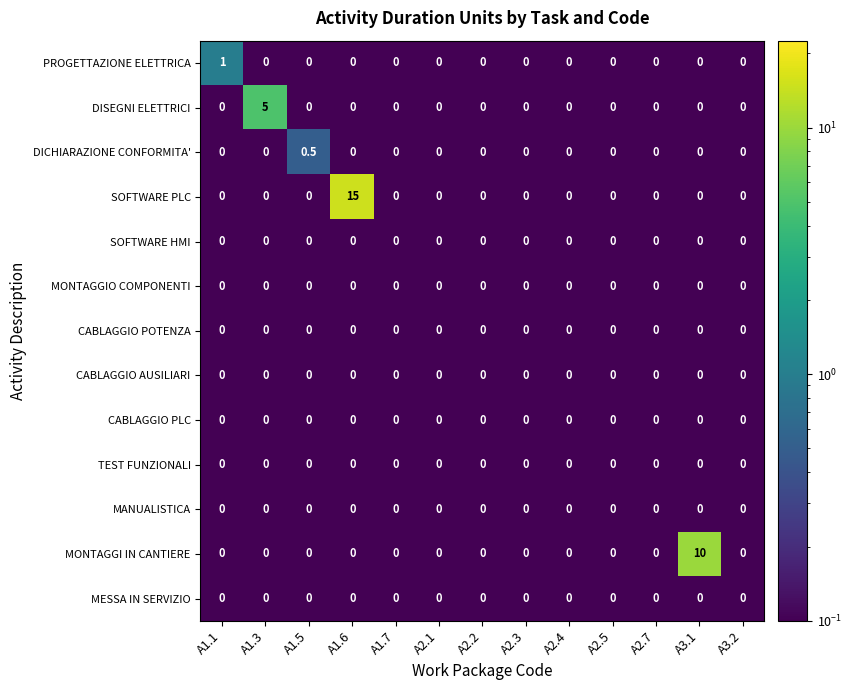

Is it true that PROGETTAZIONE ELETTRICA equals 0.5 at A1.6?

False